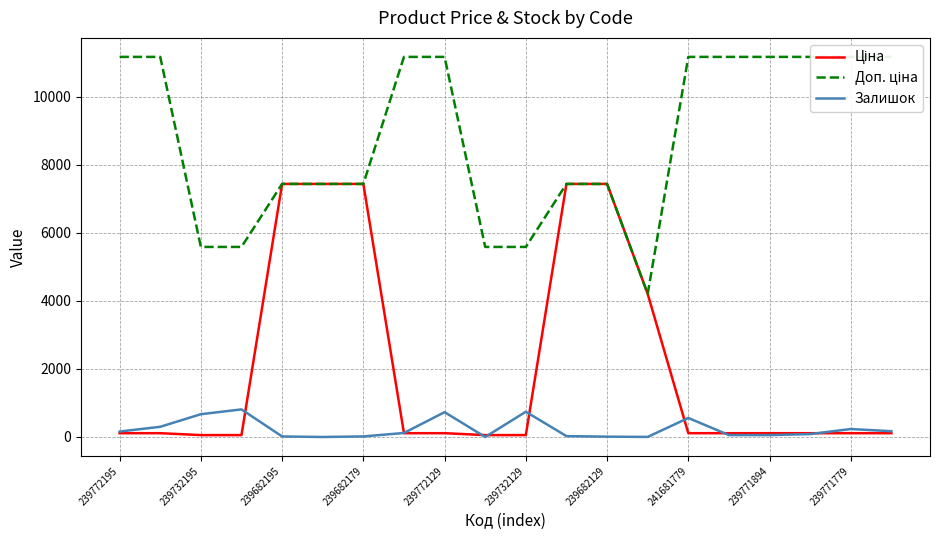

Does the chart display data point markers on the line(s)?

No